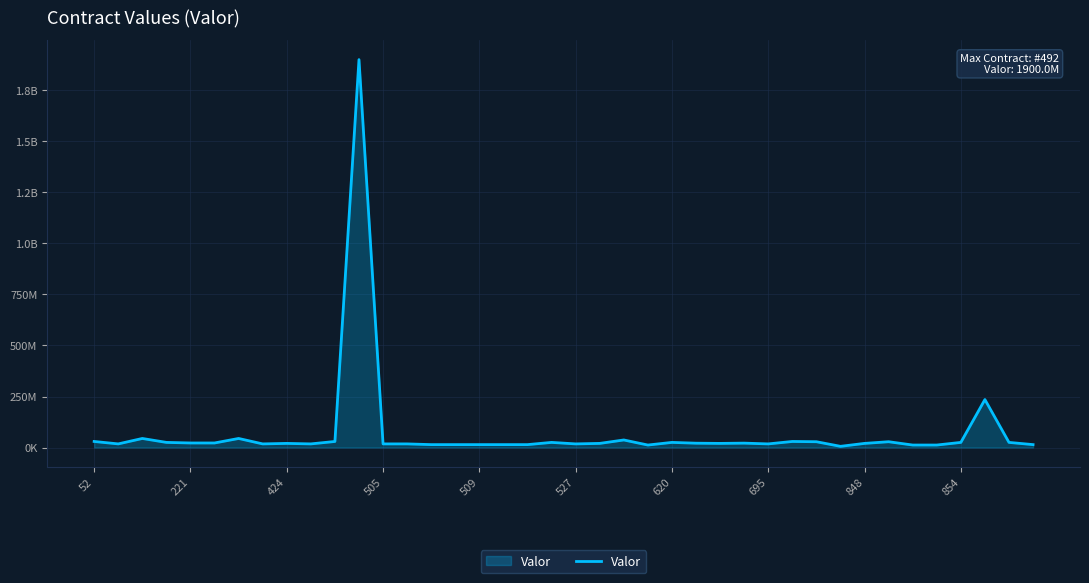

Does the chart display data point markers on the line(s)?

No